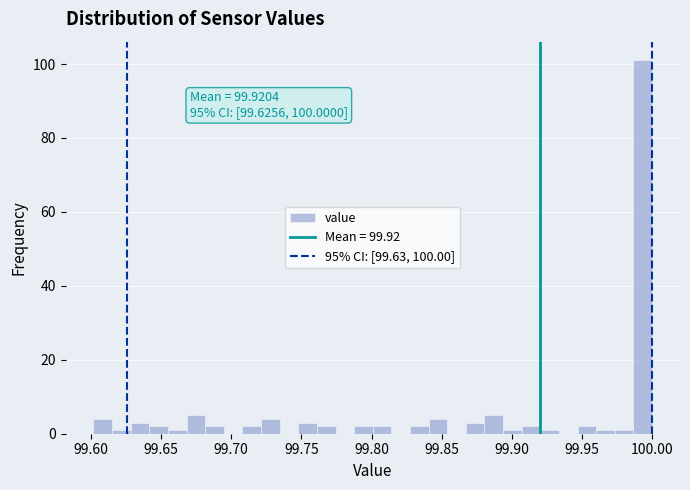

Around what value on the x-axis is the tallest bar? Give the approximate position of its centre, as read against the axis.

99.995